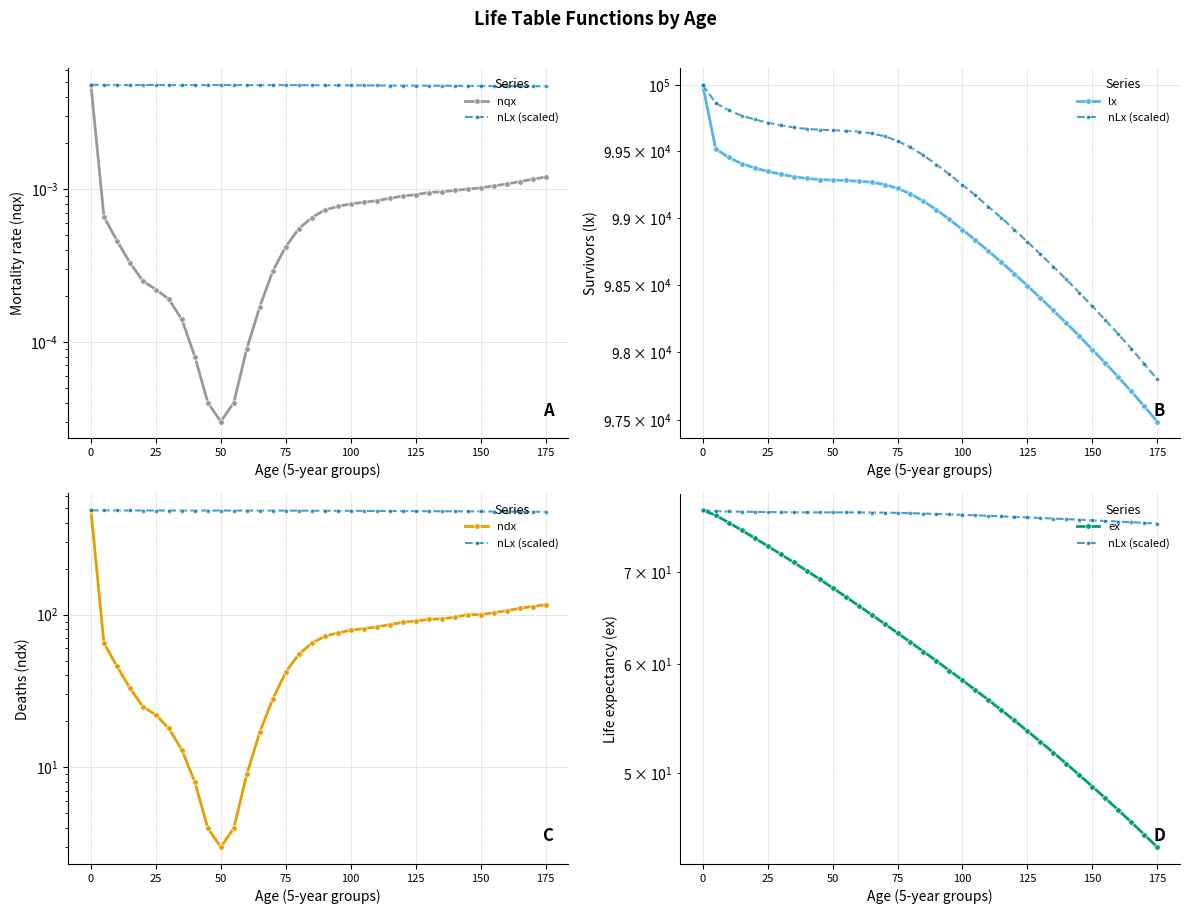

At 100, list the series in order from smallest to largest.

nqx, ex, nLx (scaled), ndx, lx